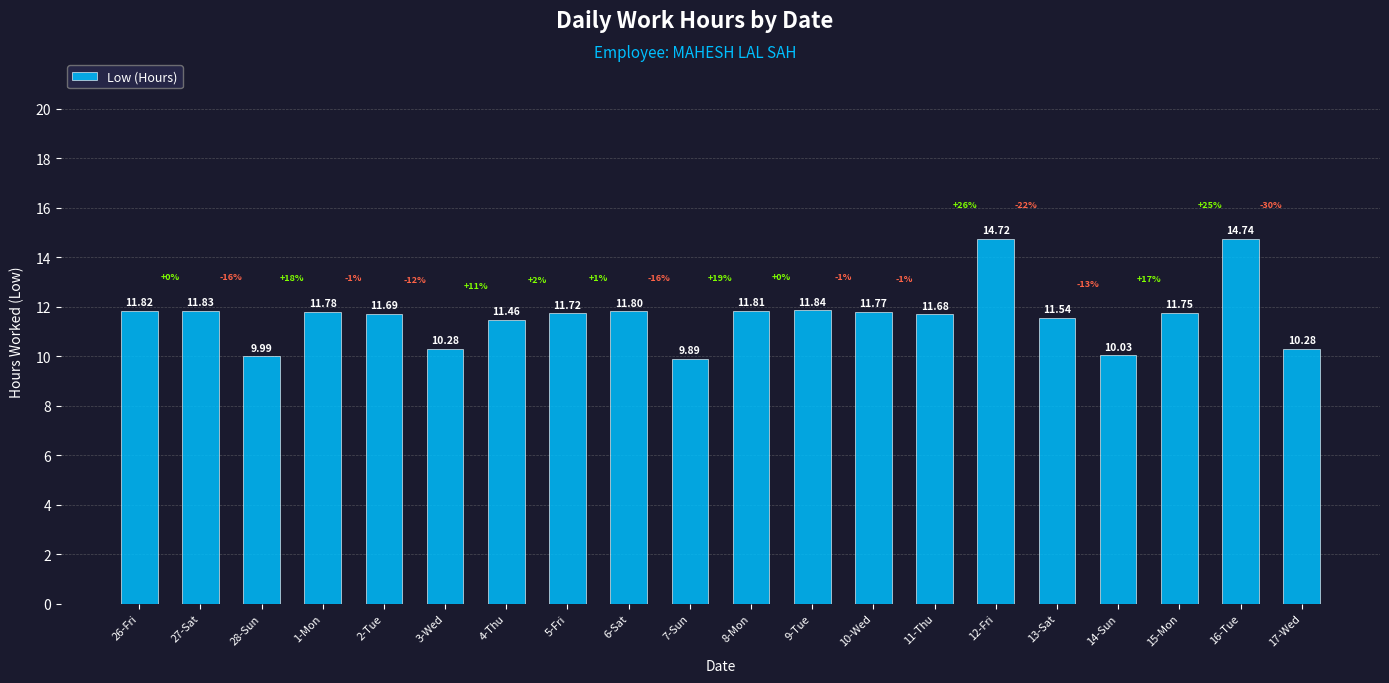

Between 4-Thu and 12-Fri, which is larger?

12-Fri